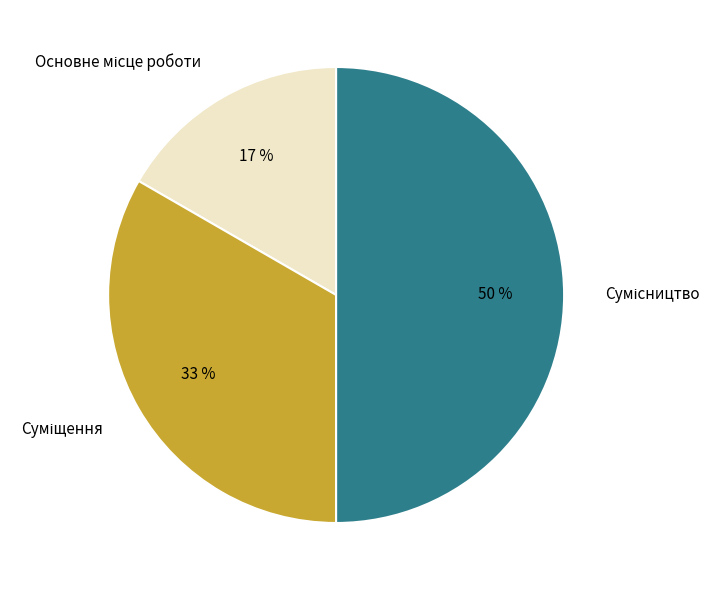

To the nearest percent, what is the average slice percentage?

33%